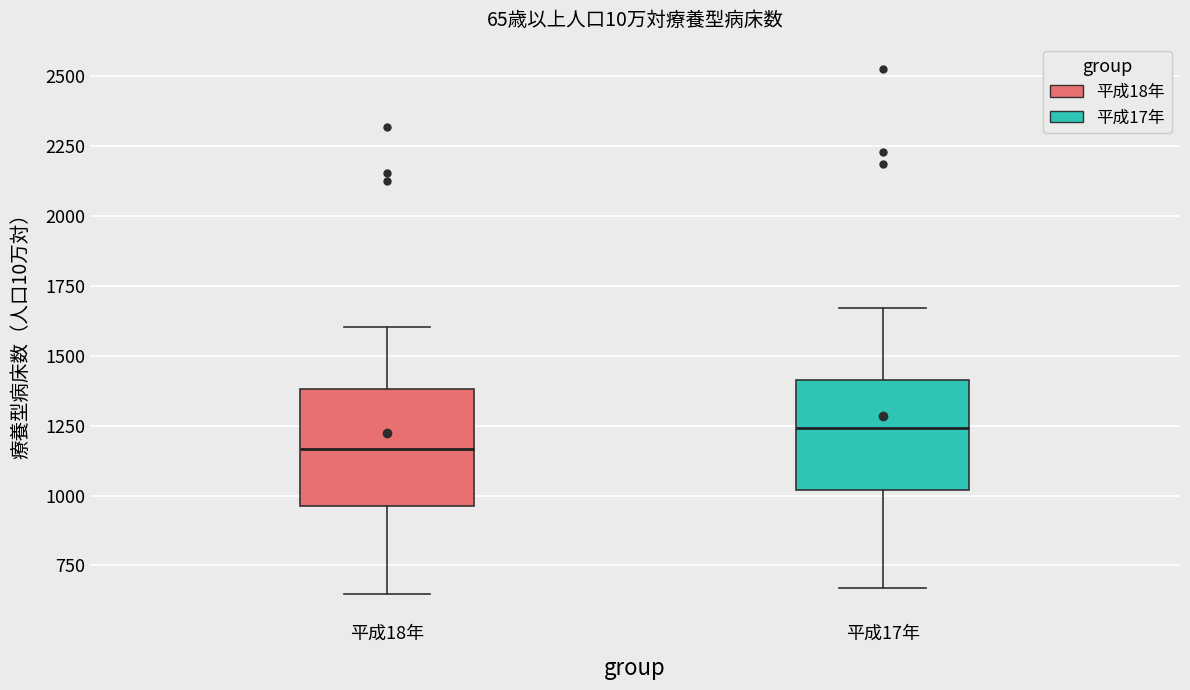

Reading left to right, transcribe this box plot: for each box, give where its median line is, the range the box spans, and where its two whiskers end, as read against the y-axis. The values are not printed on the chart, so give them approximately, as read against the axis.

平成18年: median 1150, box 950 to 1400, whiskers 650 to 1600
平成17年: median 1250, box 1000 to 1400, whiskers 650 to 1650